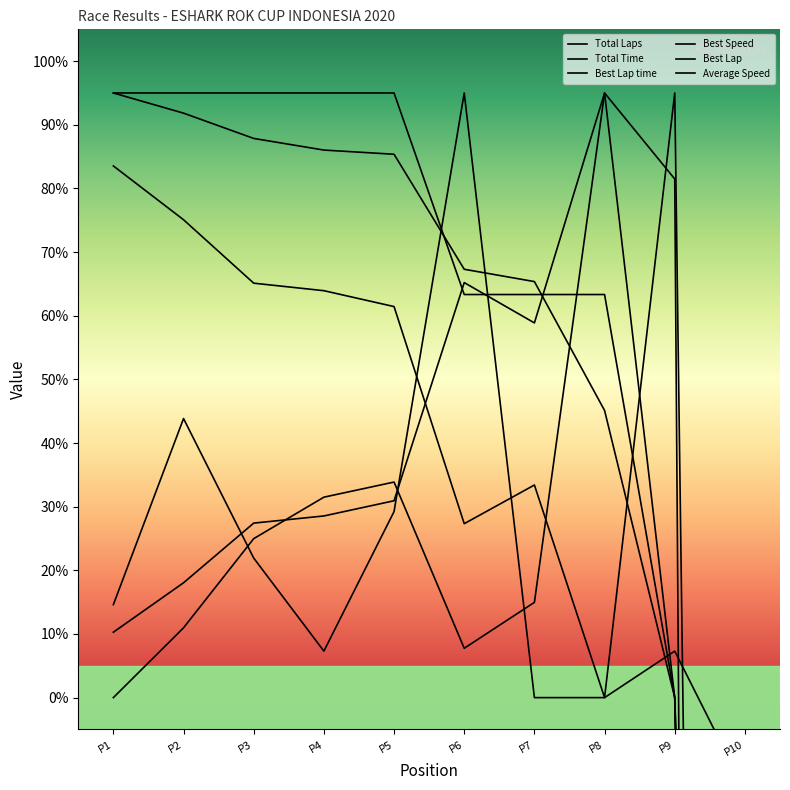

What is the difference between the second highest and second lowest values in the Average Speed series?

91.8